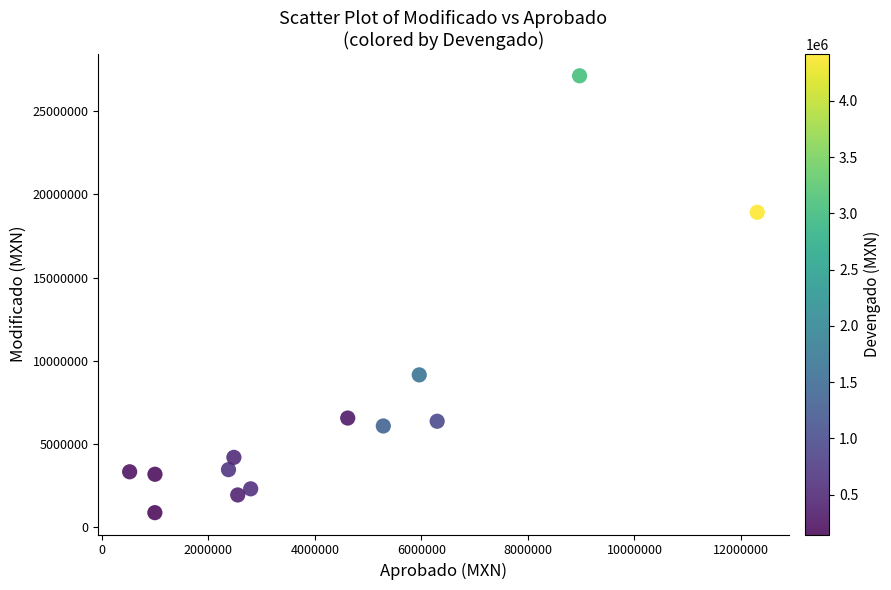

What is the range of Y values (max minus min)?

26254365.4